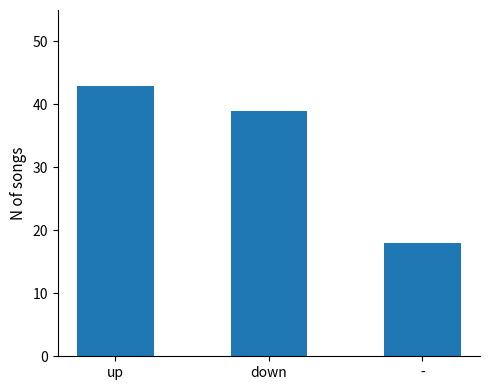

What is the smallest value displayed?

18